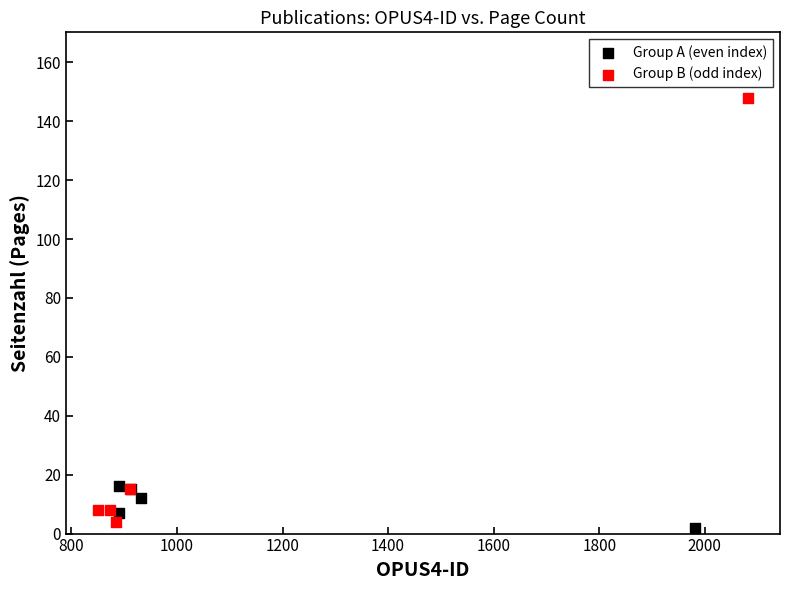

Which series contains the highest Y value?

Group B (odd index)